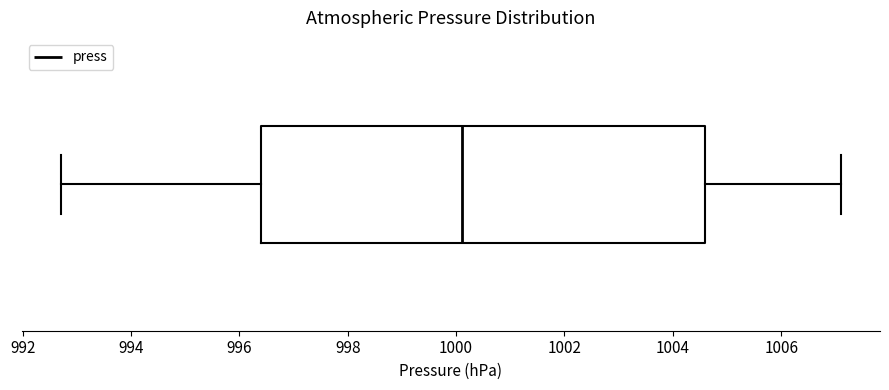

Transcribe this box plot: give where the median line is, the range the box spans, and where the two whiskers end, as read against the x-axis. The values are not printed on the chart, so give them approximately, as read against the axis.

median 1000.2, box 996.4 to 1004.6, whiskers 992.8 to 1007.2